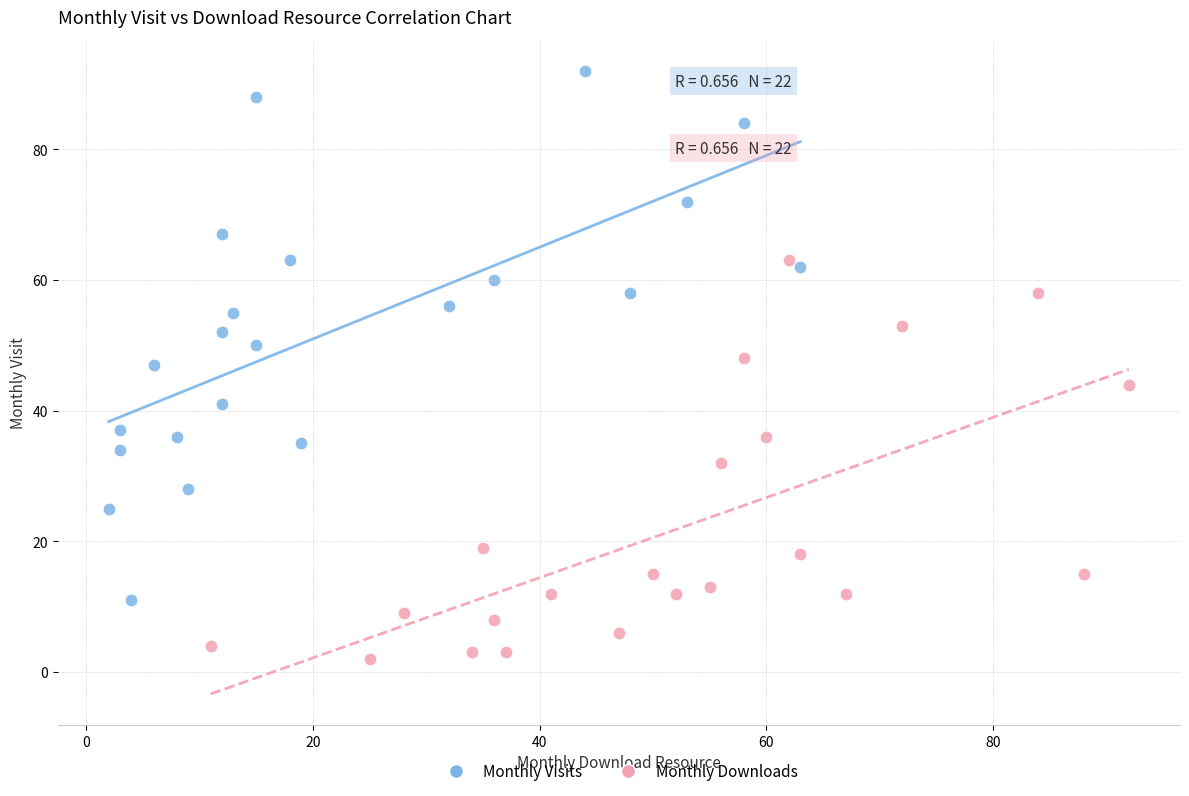

Which series has the widest spread of Y values?

Monthly Visits